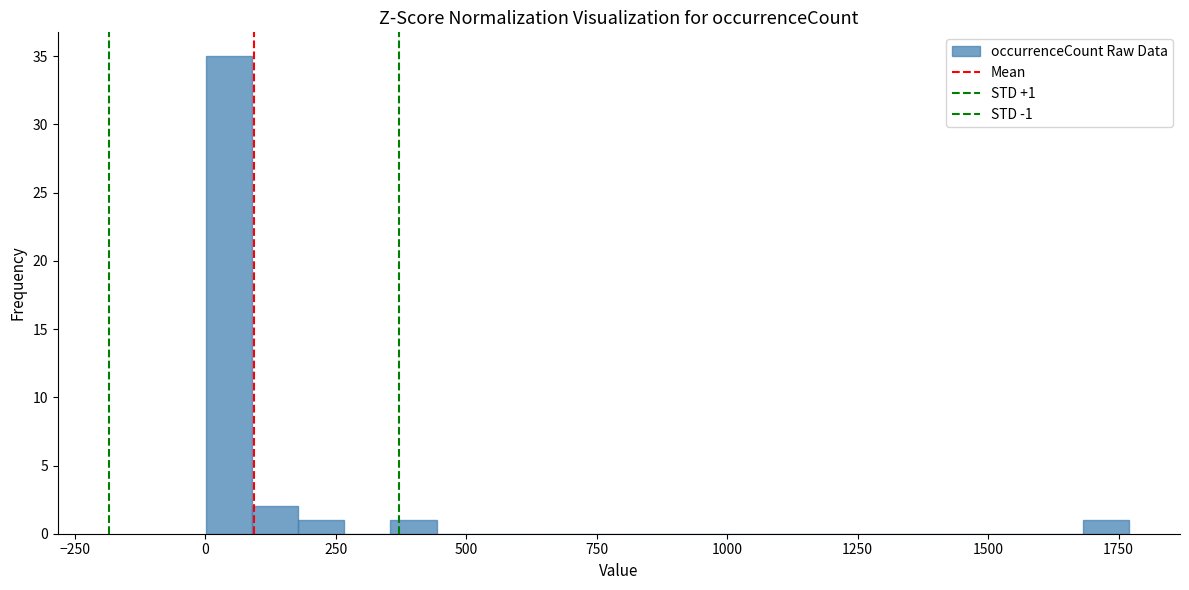

Read against the x-axis, roughly where is the centre of the tallest bar?

50